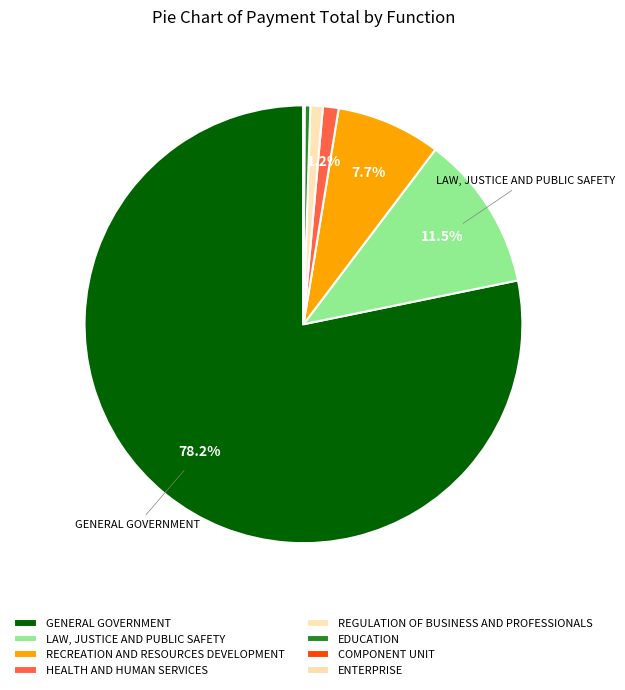

What percentage do ENTERPRISE and RECREATION AND RESOURCES DEVELOPMENT together represent?

7.7%